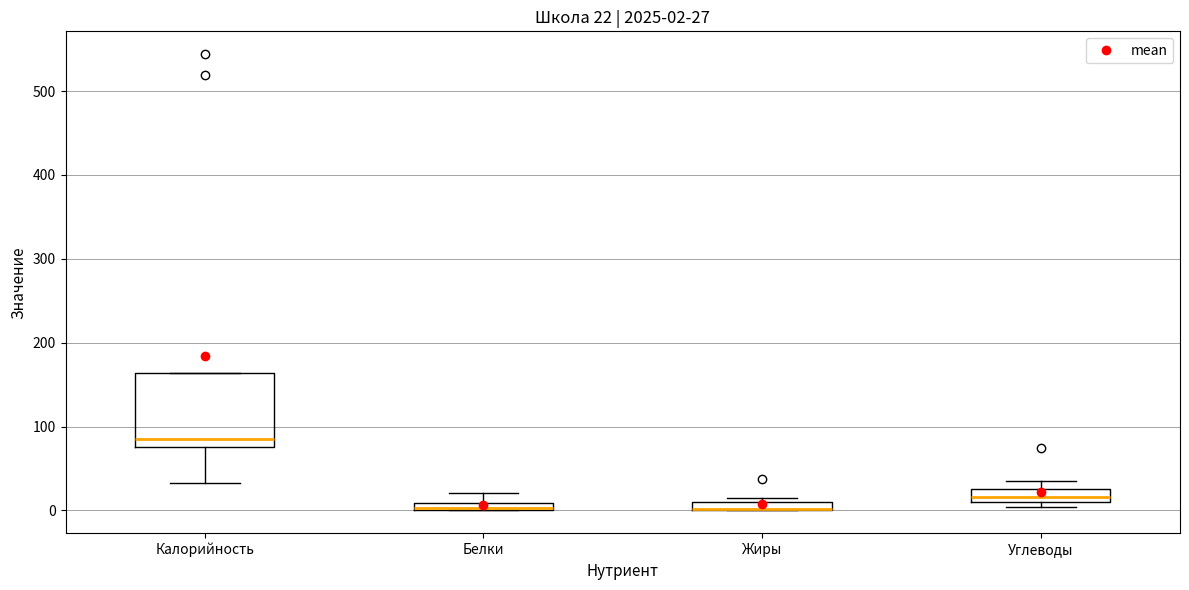

Which box is the tallest, from its lower edge to its upper edge?

Калорийность